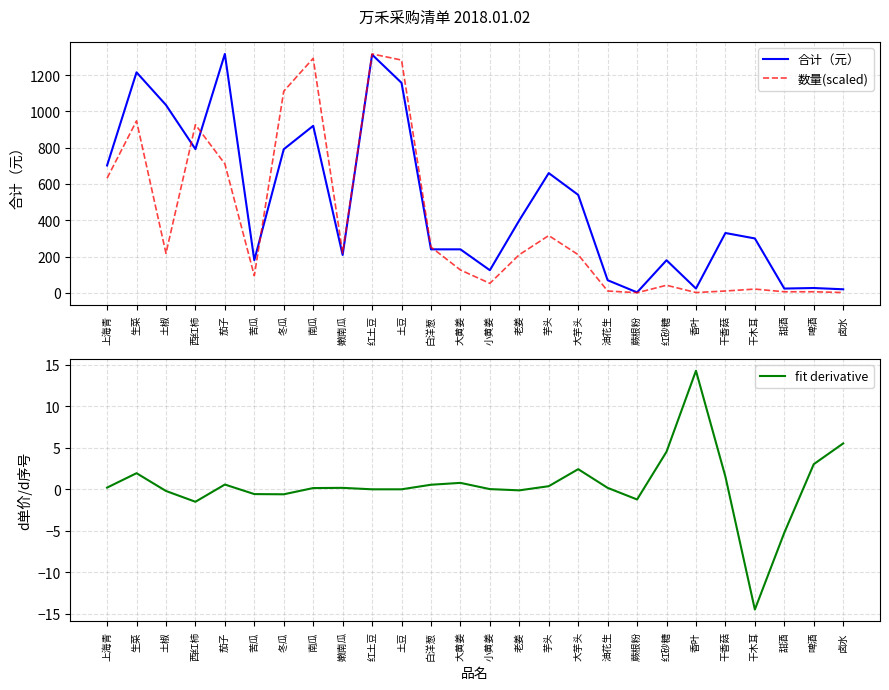

What is the spread (max minus min) of values at 香叶?

21.9